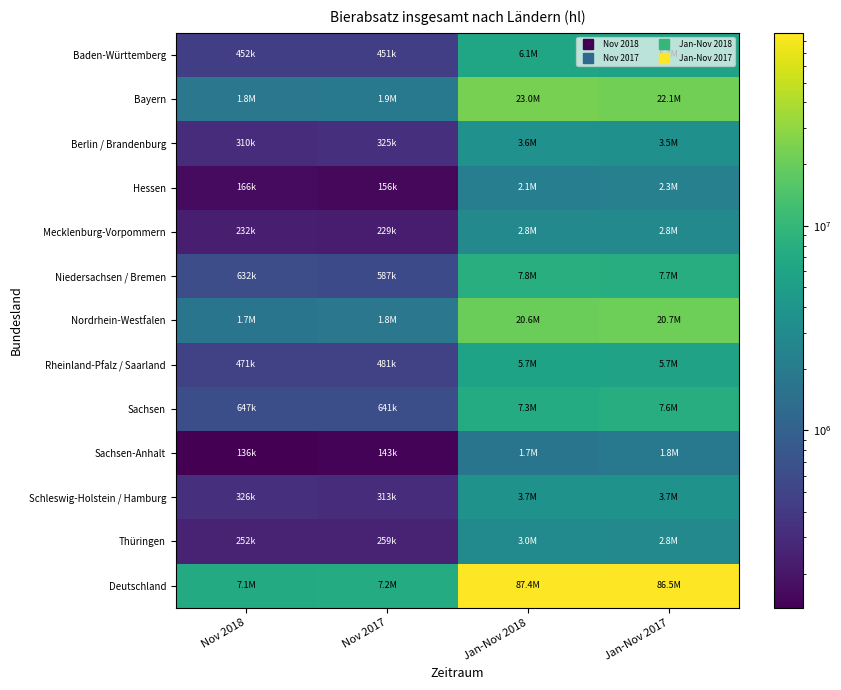

At Jan-Nov 2018, list the series in order from smallest to largest.

Sachsen-Anhalt, Hessen, Mecklenburg-Vorpommern, Thüringen, Berlin / Brandenburg, Schleswig-Holstein / Hamburg, Rheinland-Pfalz / Saarland, Baden-Württemberg, Sachsen, Niedersachsen / Bremen, Nordrhein-Westfalen, Bayern, Deutschland